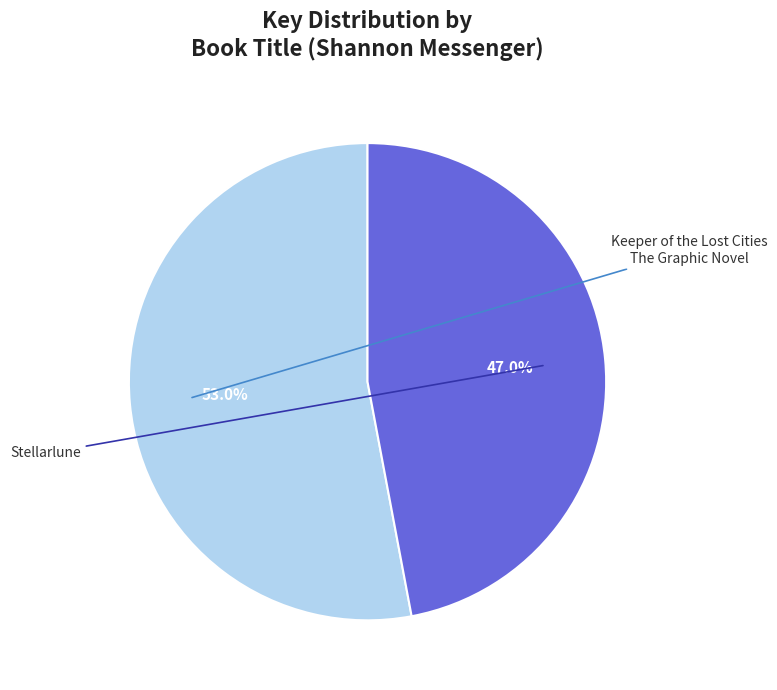

Is there a majority slice in this chart?

Yes